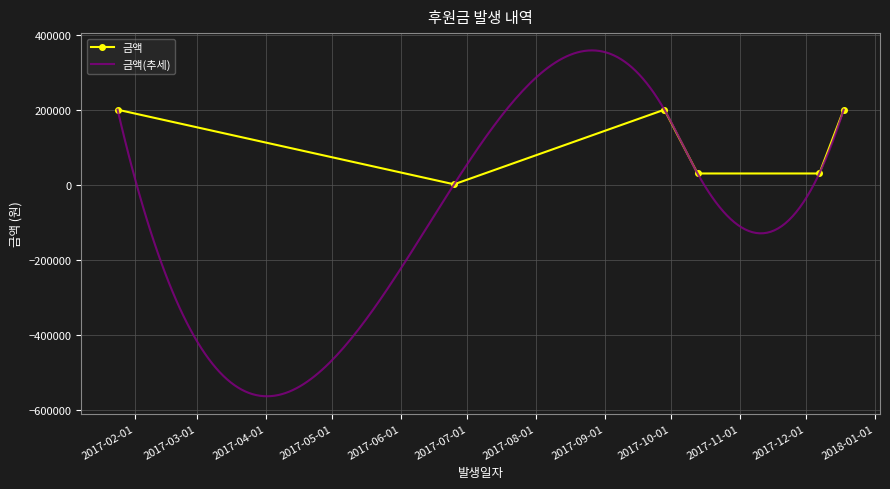

Rank the categories by value from lowest to highest.

2017-06-25, 2017-10-13, 2017-12-07, 2017-01-24, 2017-09-28, 2017-12-18